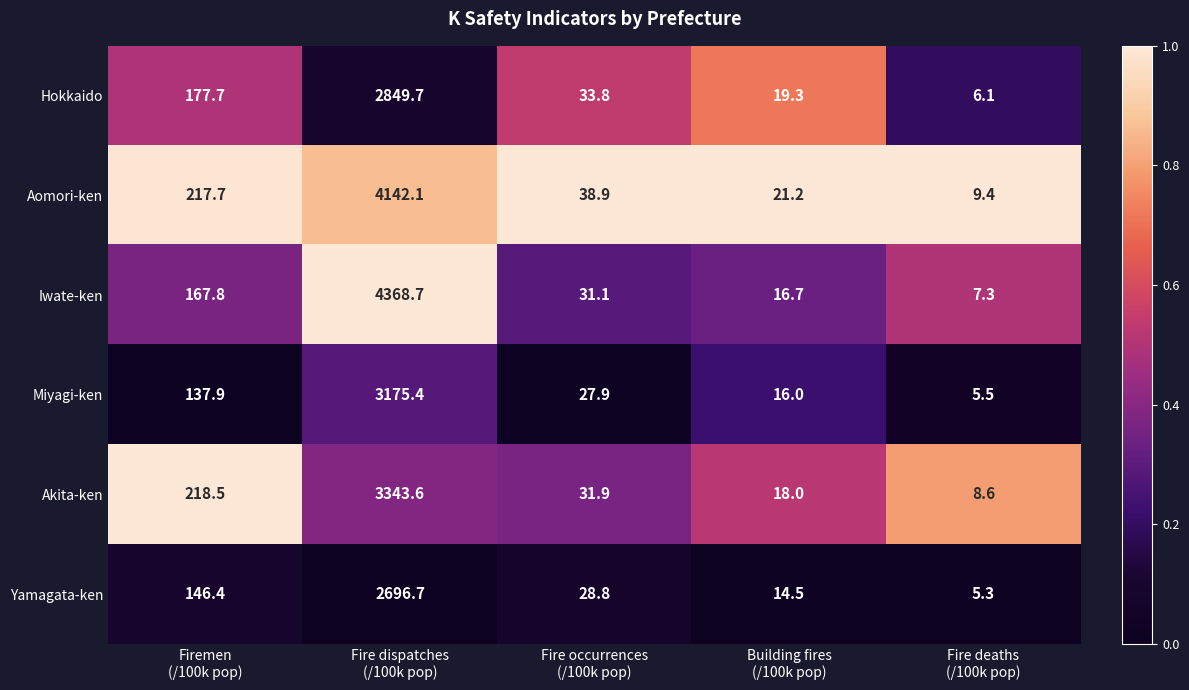

Reading left to right, extract all data points from this chart.

Hokkaido: 177.7	2849.7	33.8	19.3	6.1
Aomori-ken: 217.7	4142.1	38.9	21.2	9.4
Iwate-ken: 167.8	4368.7	31.1	16.7	7.3
Miyagi-ken: 137.9	3175.4	27.9	16.0	5.5
Akita-ken: 218.5	3343.6	31.9	18.0	8.6
Yamagata-ken: 146.4	2696.7	28.8	14.5	5.3